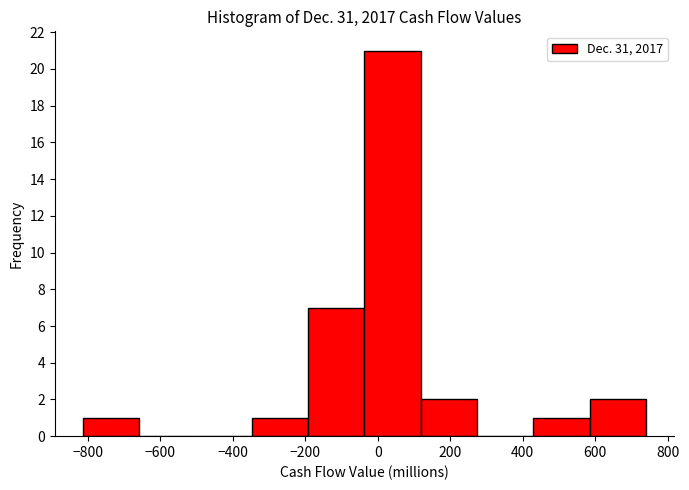

Reading left to right, transcribe this chart: for each bar, give the range it covers on the x-axis and its height. Neither the bar edges nor the heights are printed on the chart, so give them approximately, as read against the axes.

-820 to -660: 1
-660 to -500: 0
-500 to -340: 0
-340 to -200: 1
-200 to -40: 7
-40 to 120: 21
120 to 280: 2
280 to 420: 0
420 to 580: 1
580 to 740: 2